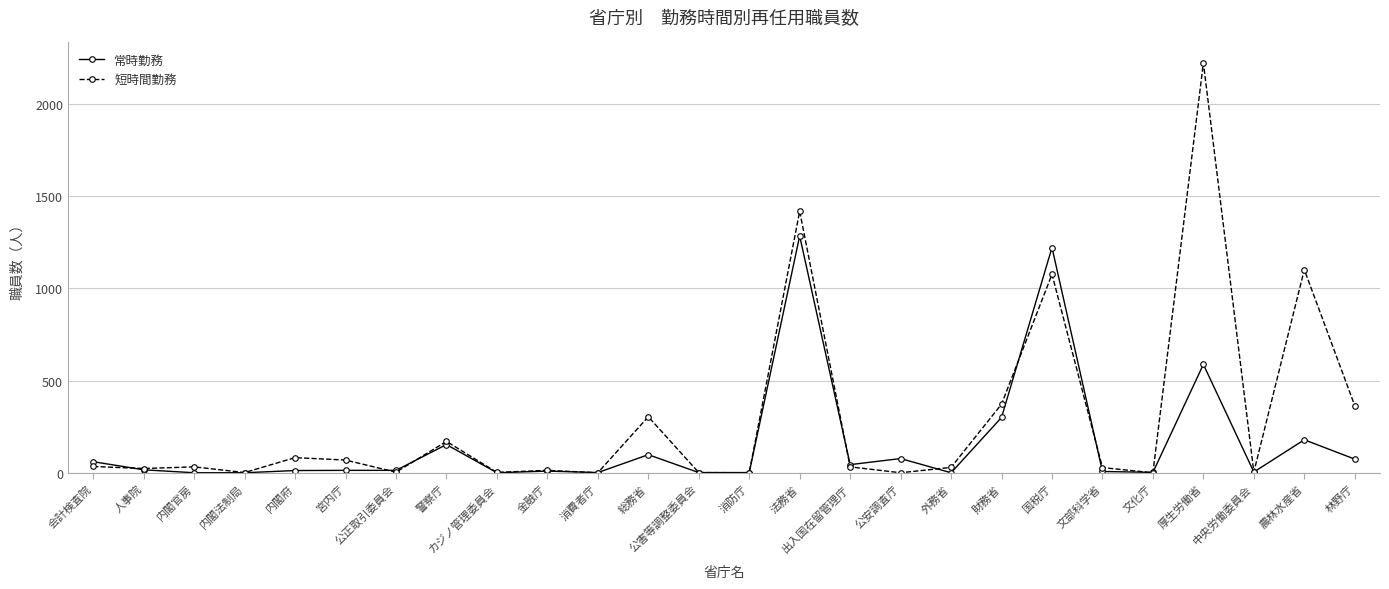

What are all the series names shown in the legend?

常時勤務, 短時間勤務